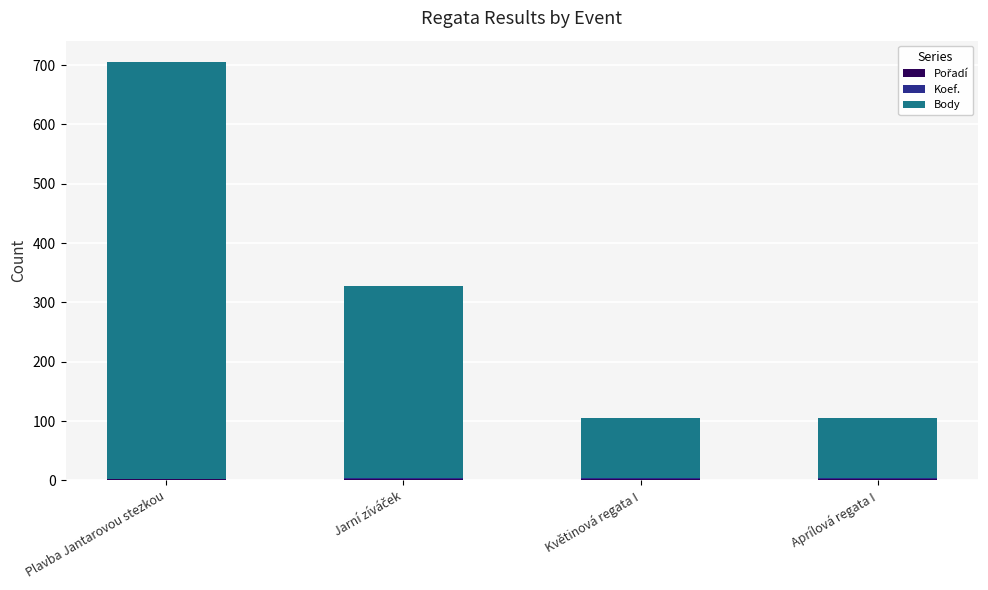

At which category is the sum across all series the highest?

Plavba Jantarovou stezkou